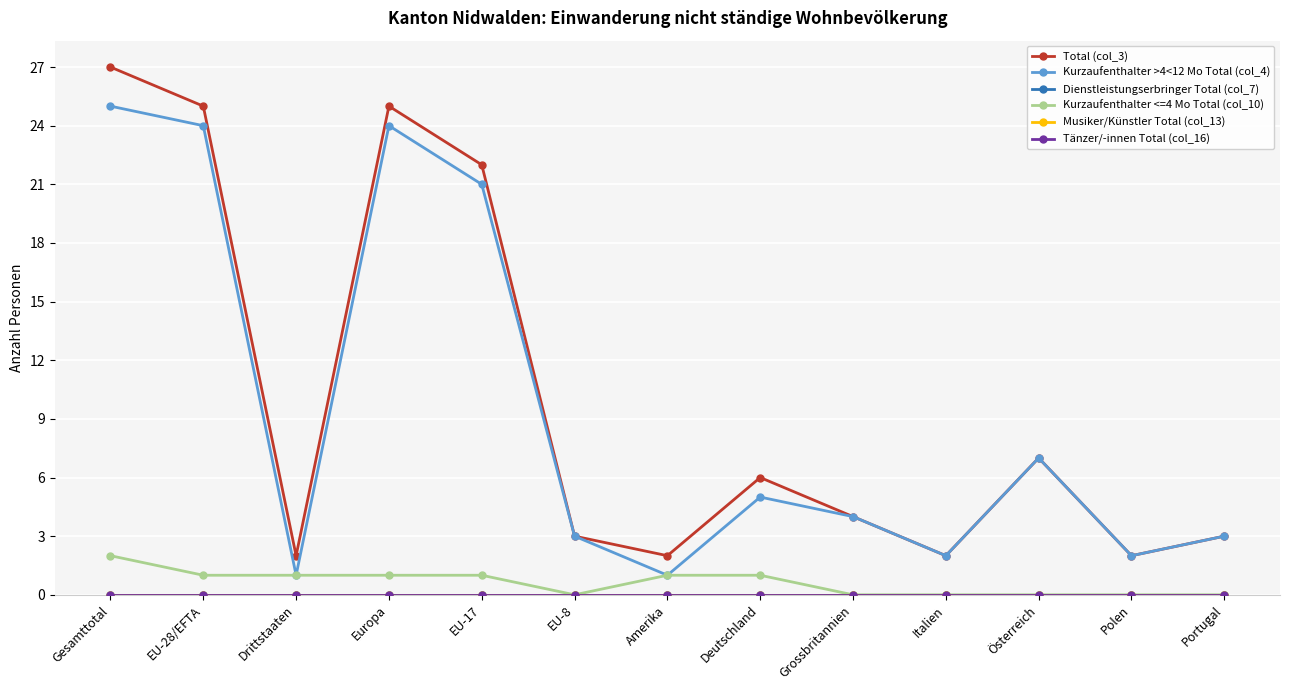

True or false: Musiker/Künstler Total (col_13) and Kurzaufenthalter >4<12 Mo Total (col_4) intersect in this chart.

False